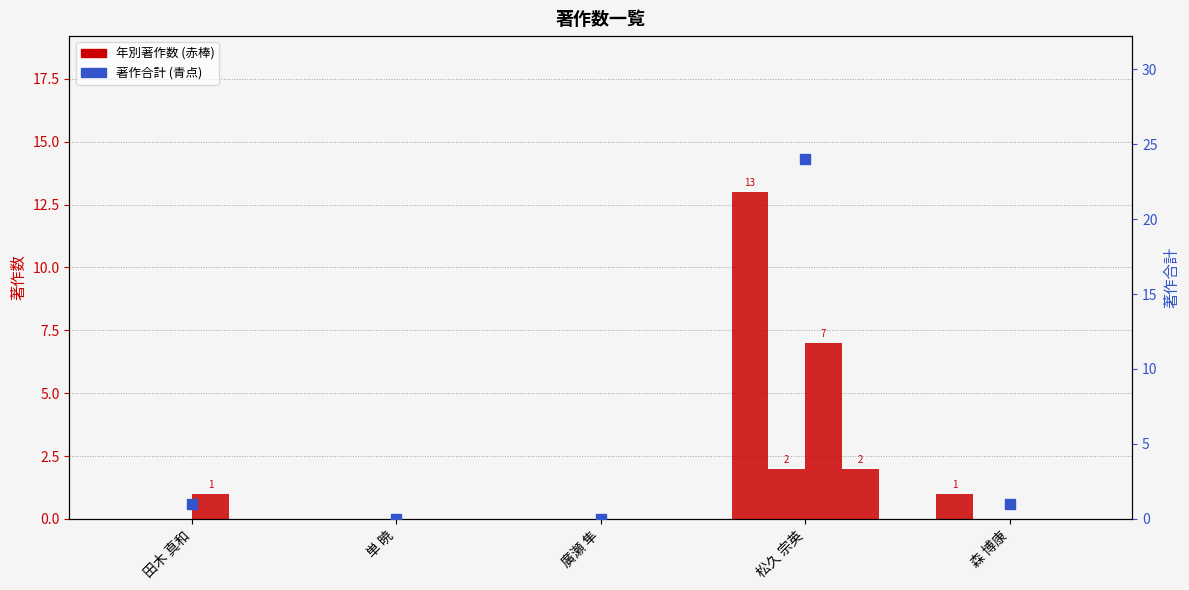

Which category has the lowest value in the 著作2025 series?

田木 真和